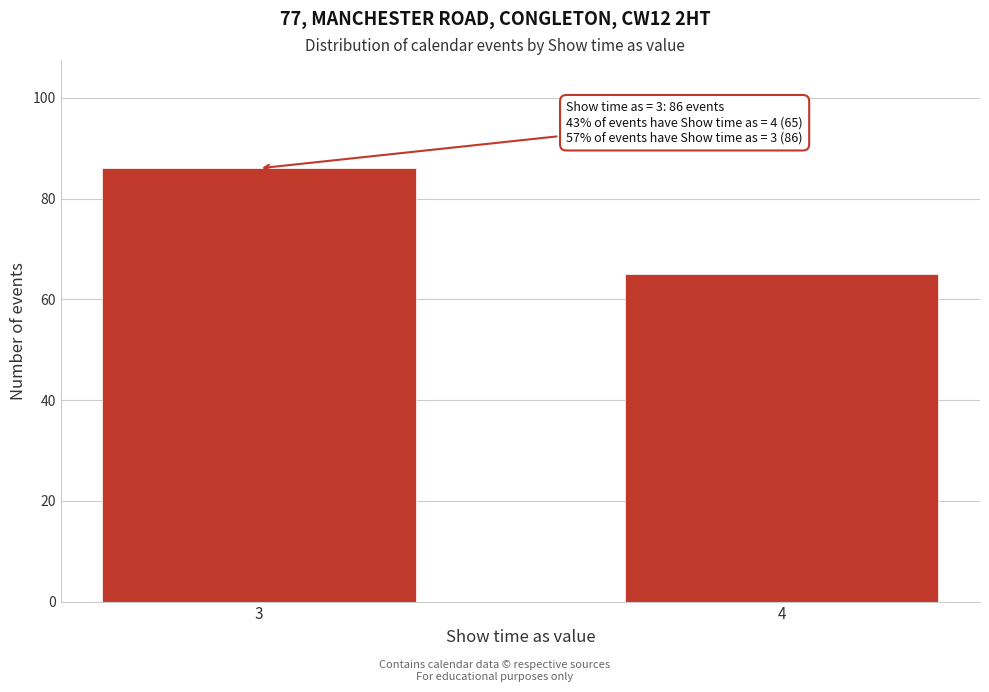

Reading left to right, extract all data points from this chart.

86	65